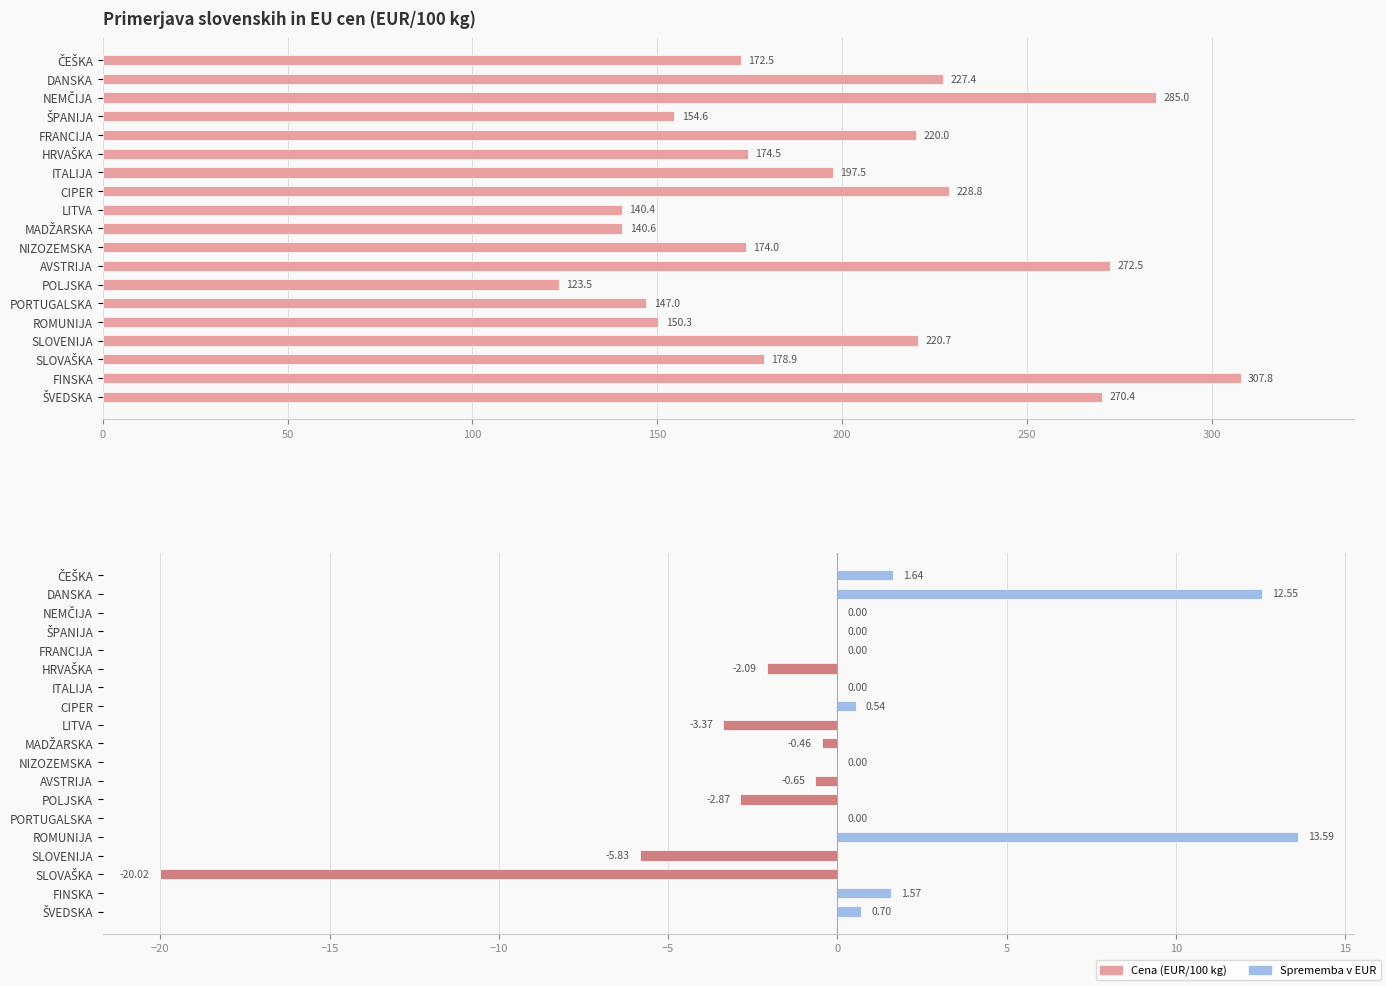

Is the value of Sprememba od preteklega obdobja v EUR at NIZOZEMSKA greater than the value of Cena (EUR/100 kg) at ITALIJA?

No